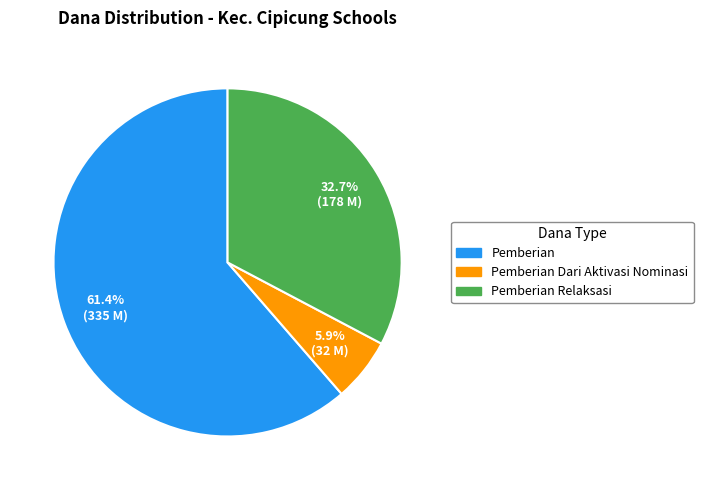

Is there any slice that represents more than half of the pie?

Yes